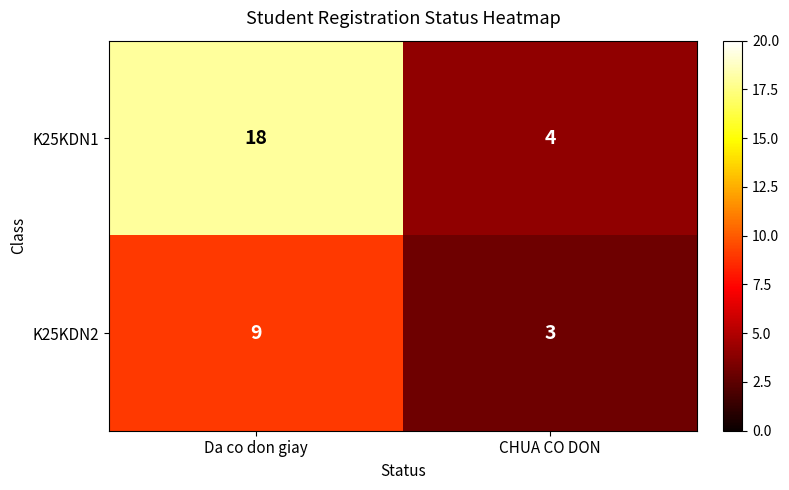

What is the total value across all series at Da co don giay?

27